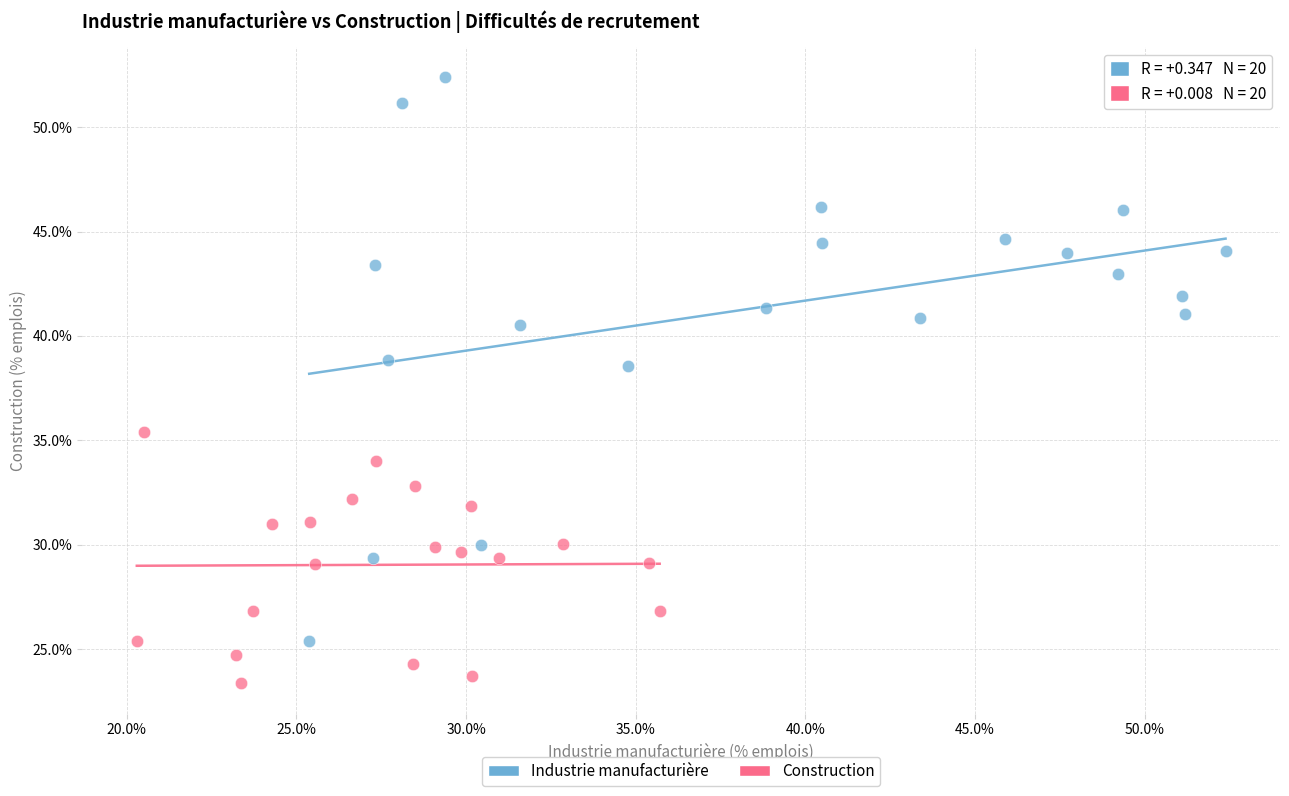

Which series has the widest spread of Y values?

Industrie manufacturière